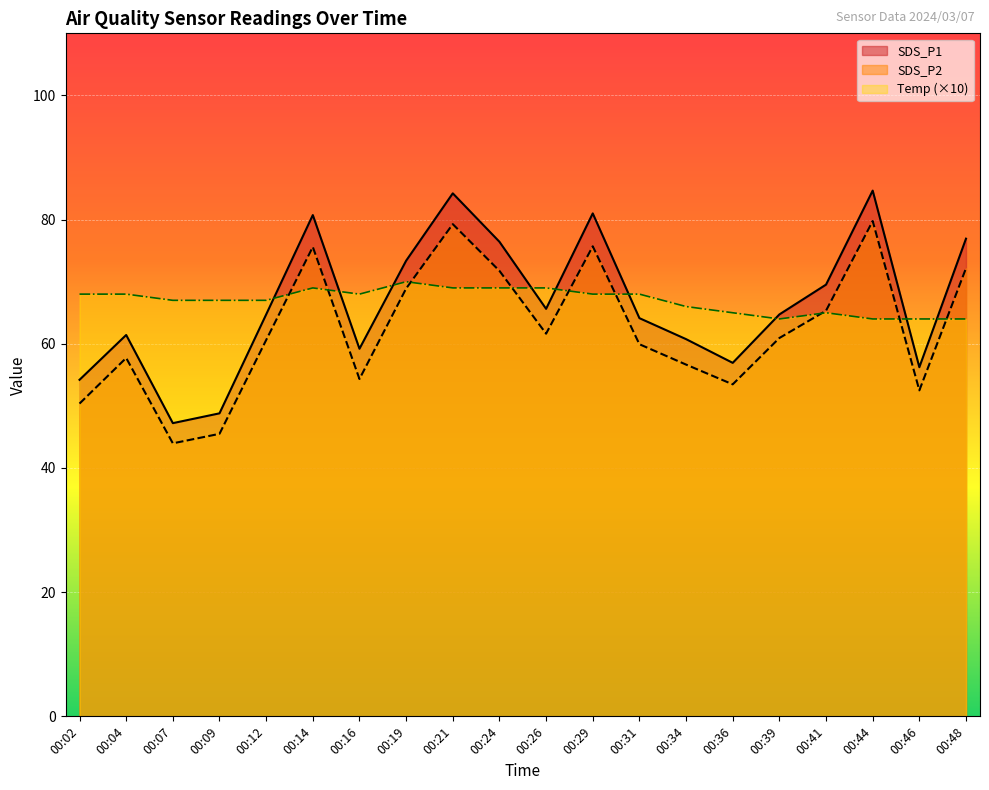

What is the value of the SDS_P1 point at the 2nd from the left?

61.4